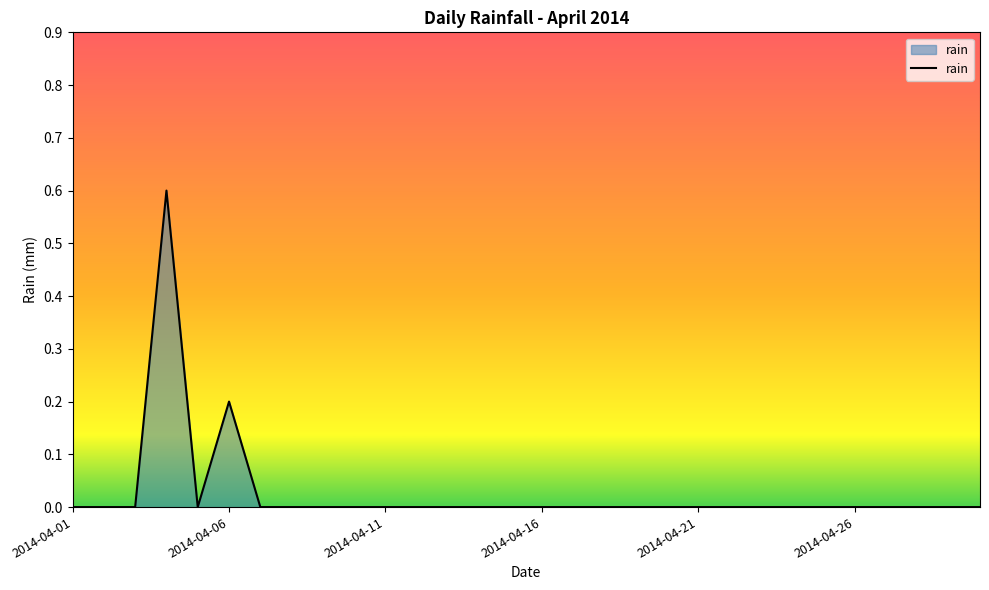

What is the greatest value displayed?

0.6